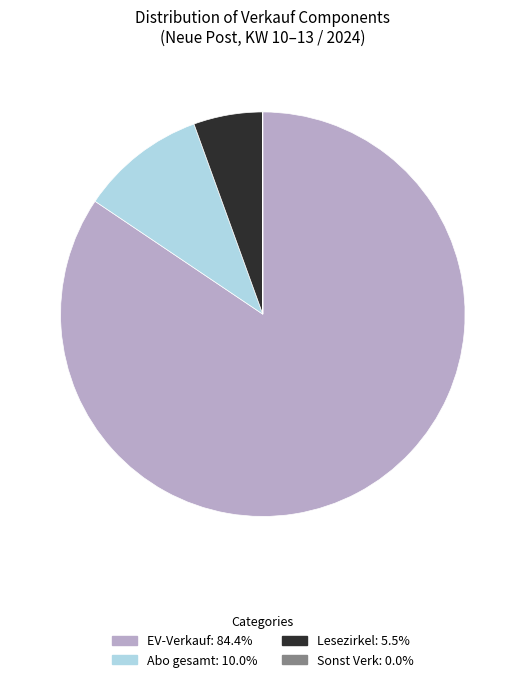

Is there any slice that represents more than half of the pie?

Yes